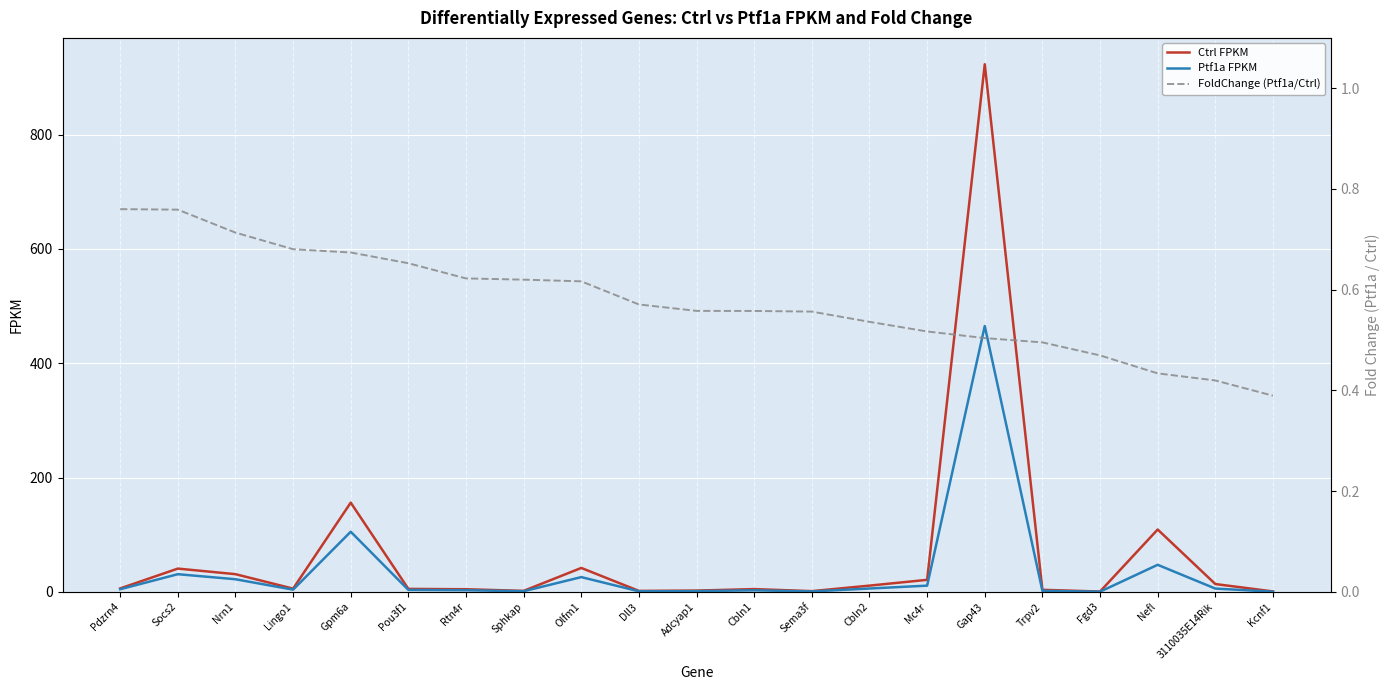

Does the chart display data point markers on the line(s)?

No